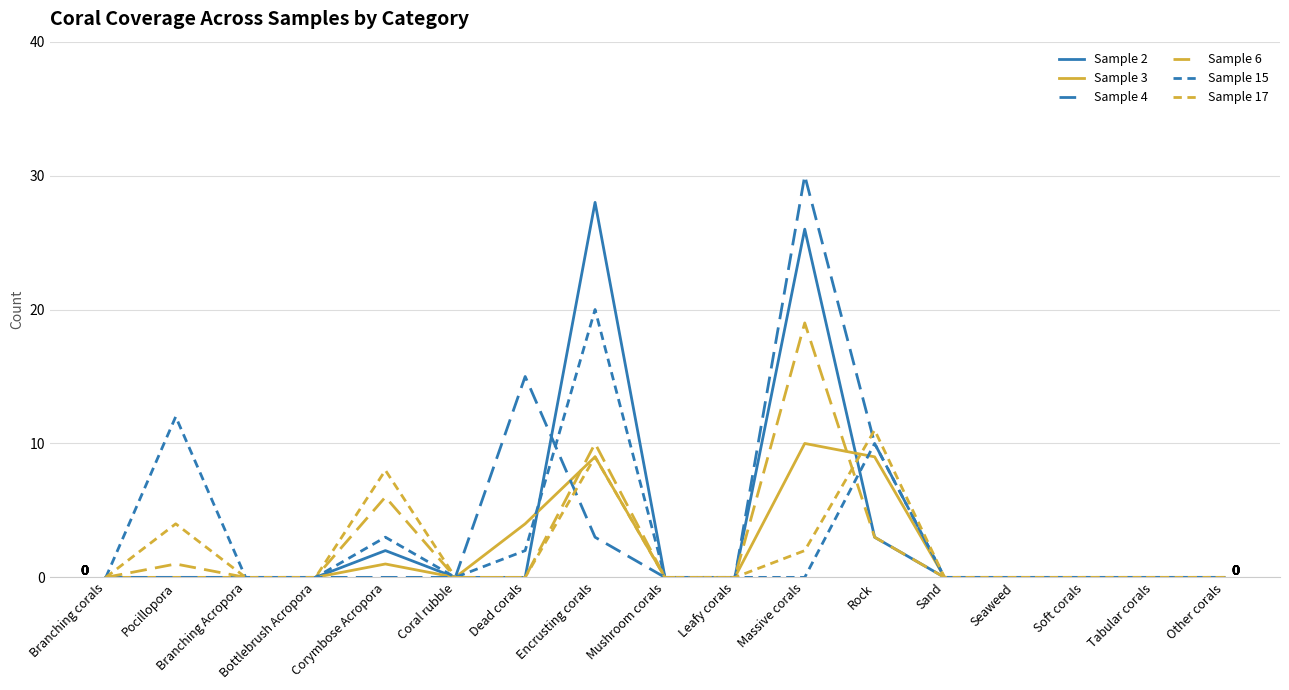

Is this an area chart (filled region under the line)?

No